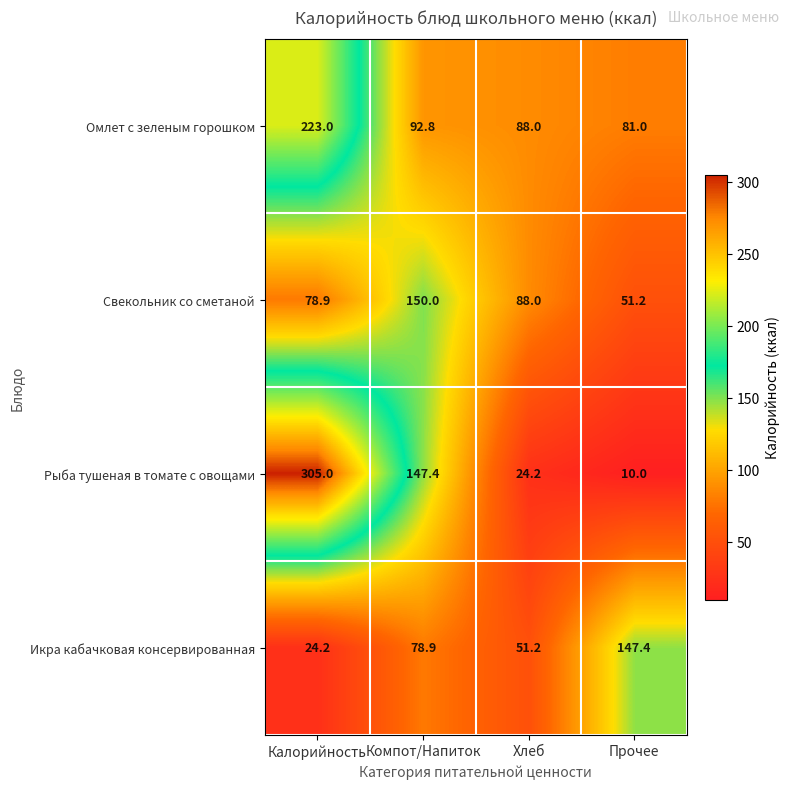

True or false: Икра кабачковая консервированная has a value of 93.7 at Прочее.

False